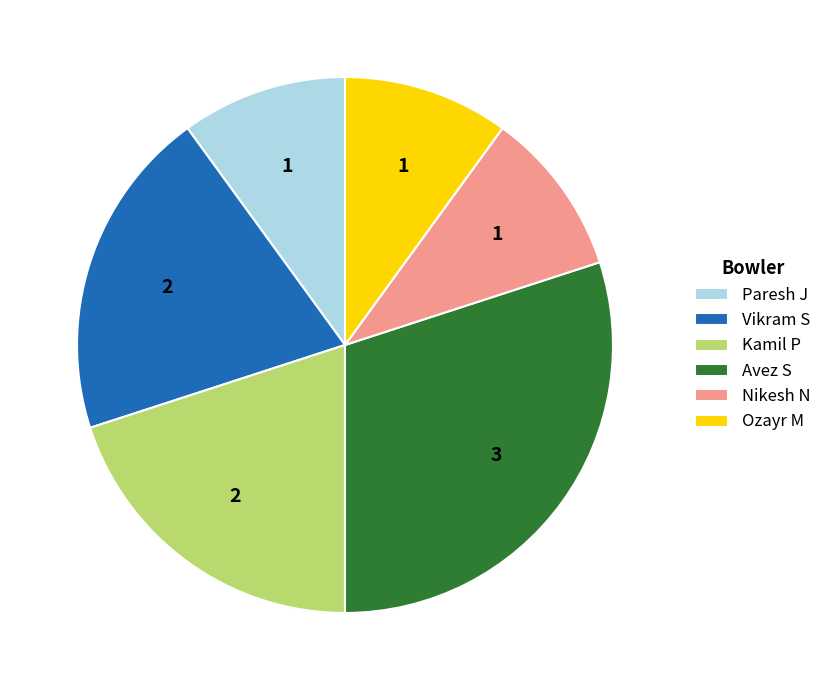

What is the ratio of the value at Ozayr M to the value at Kamil P?

0.5